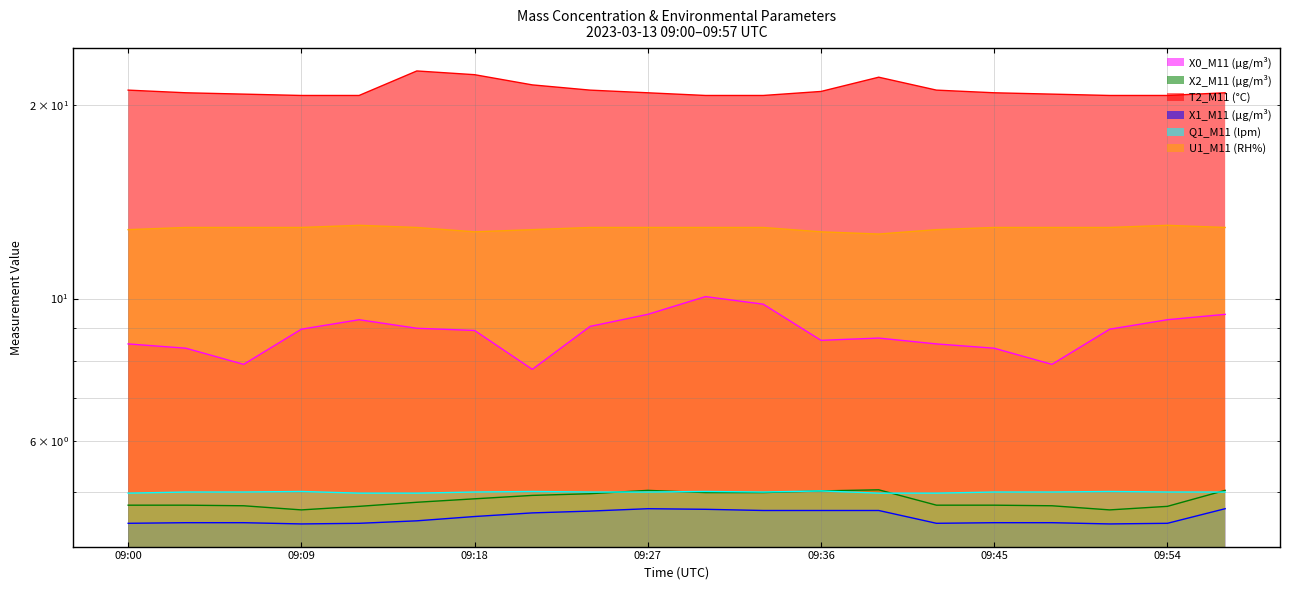

In X0_M11 (μg/m³), how many points are higher than both neighbors (excluding endpoints)?

3